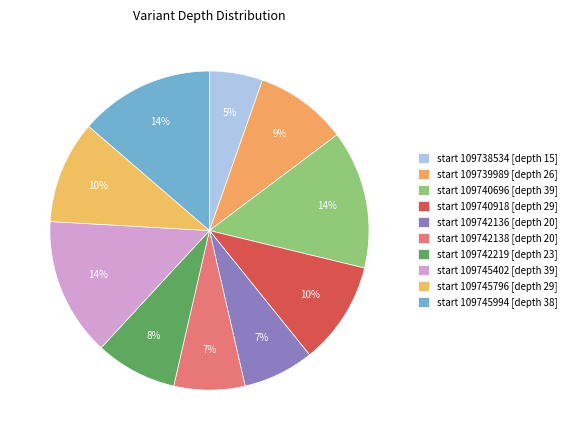

How many slices are in this pie chart?

10